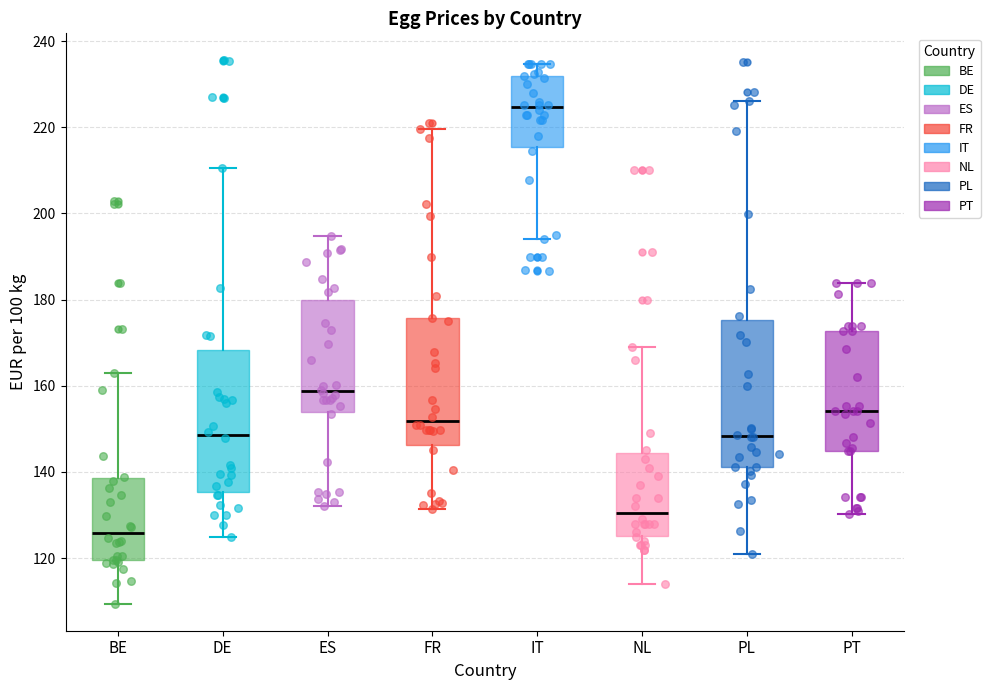

Reading left to right, read every box against the y-axis: the position of its median line, the range the box covers, and the ends of its whiskers. The values are not printed on the chart, so give them approximately, as read against the axis.

BE: median 126, box 120 to 138, whiskers 110 to 164
DE: median 148, box 136 to 168, whiskers 126 to 210
ES: median 158, box 154 to 180, whiskers 132 to 194
FR: median 152, box 146 to 176, whiskers 132 to 220
IT: median 224, box 216 to 232, whiskers 194 to 234
NL: median 130, box 126 to 144, whiskers 114 to 170
PL: median 148, box 142 to 176, whiskers 120 to 226
PT: median 154, box 144 to 172, whiskers 130 to 184